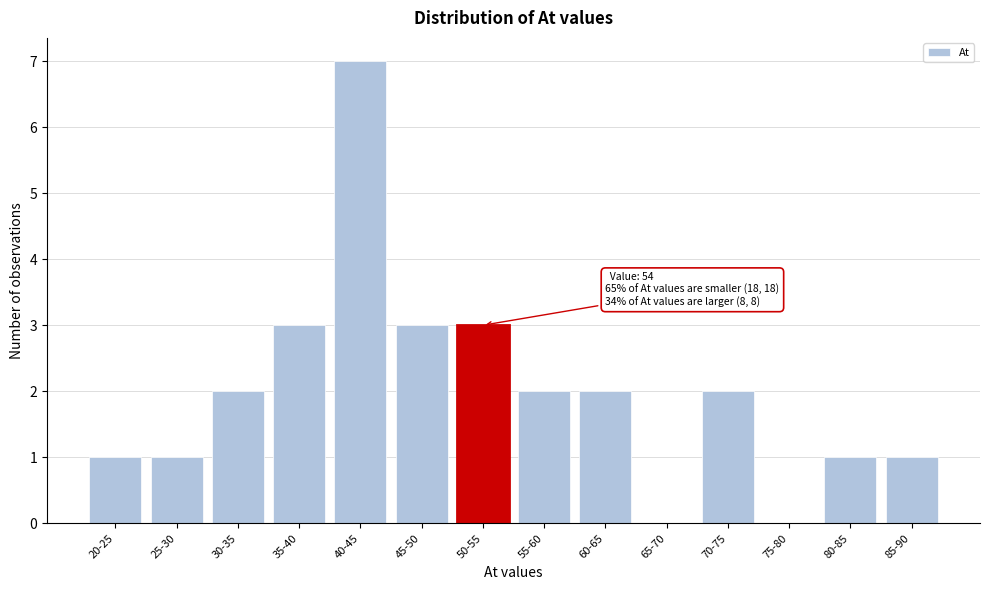

Reading left to right, extract all data points from this chart.

20-25=1	25-30=1	30-35=2	35-40=3	40-45=7	45-50=3	50-55=3	55-60=2	60-65=2	65-70=0	70-75=2	75-80=0	80-85=1	85-90=1